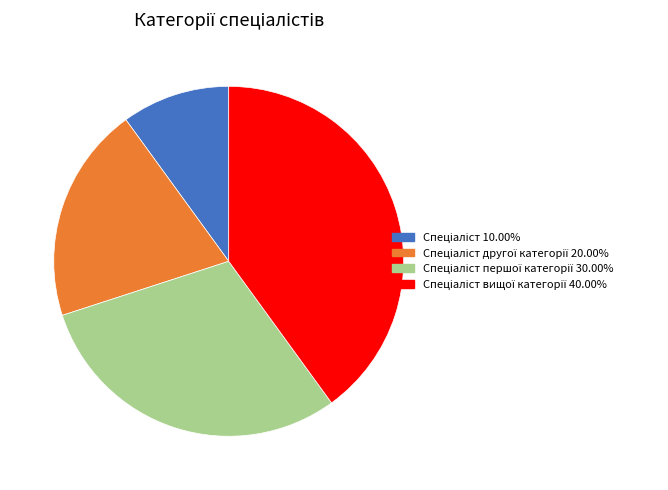

How many segments does this pie chart have?

4